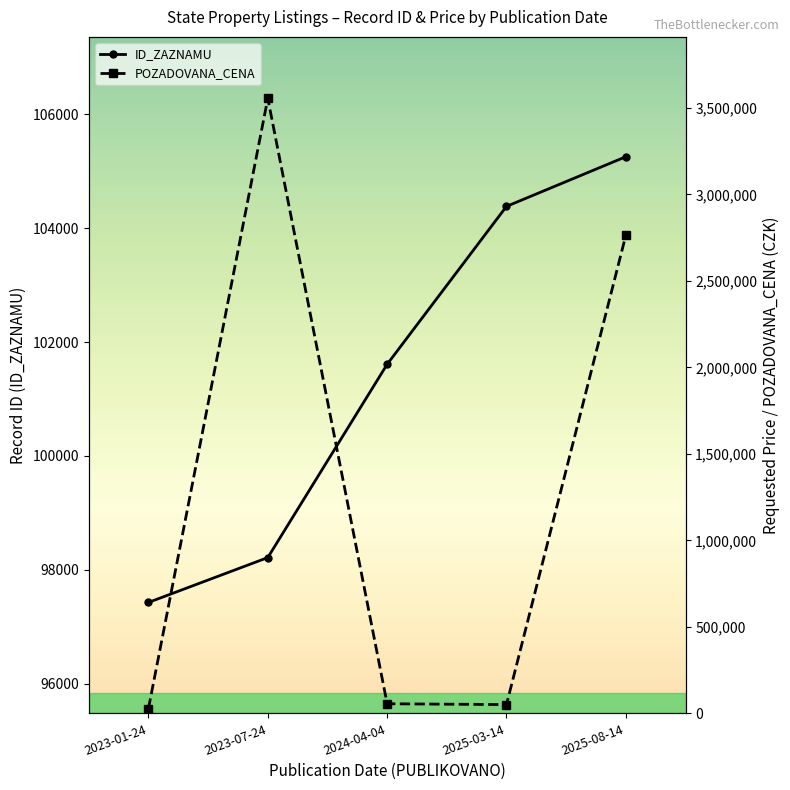

The POZADOVANA_CENA series shows 2763960 at 2025-08-14. True or false?

True